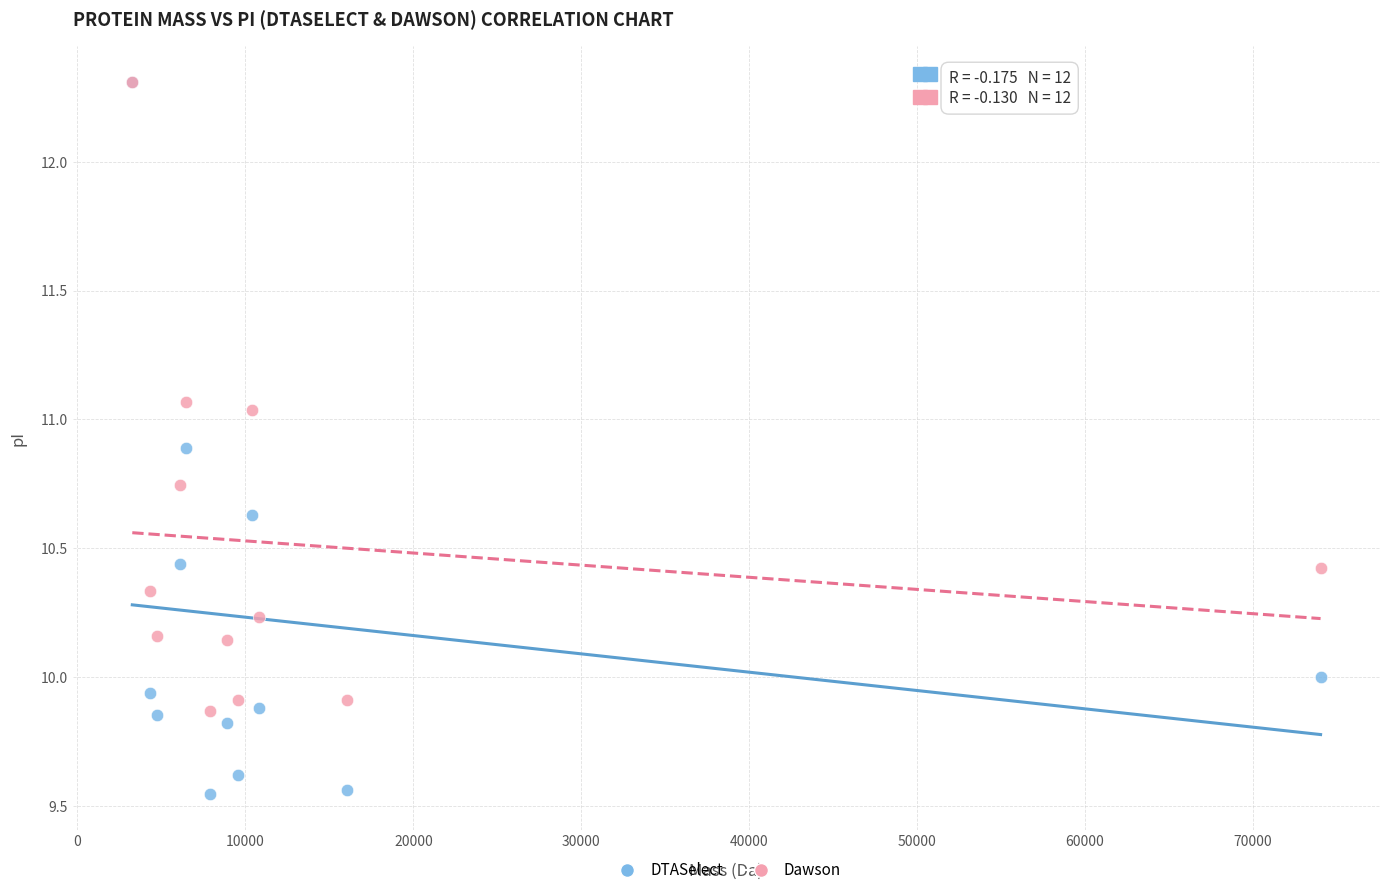

Which series has the largest Y range (max minus min)?

DTASelect